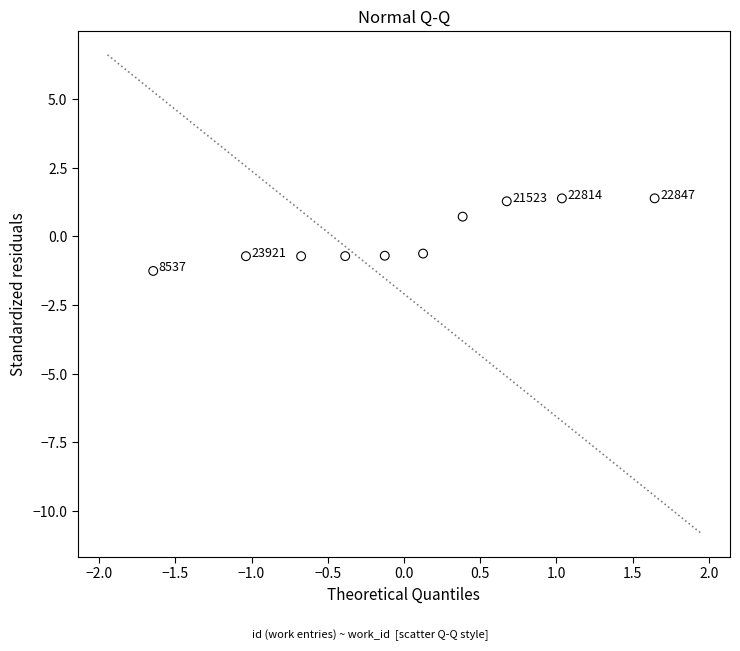

What is the range of Y values (max minus min)?

2.6